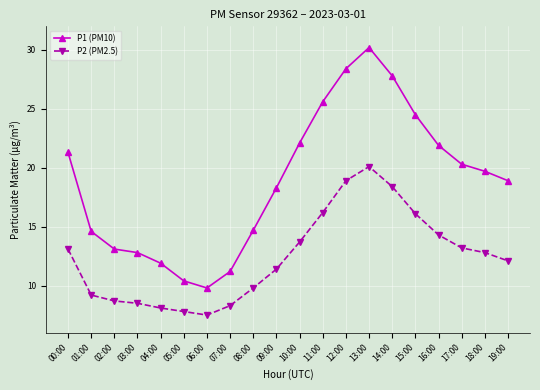

Which label corresponds to the smallest value in the chart?

06:00